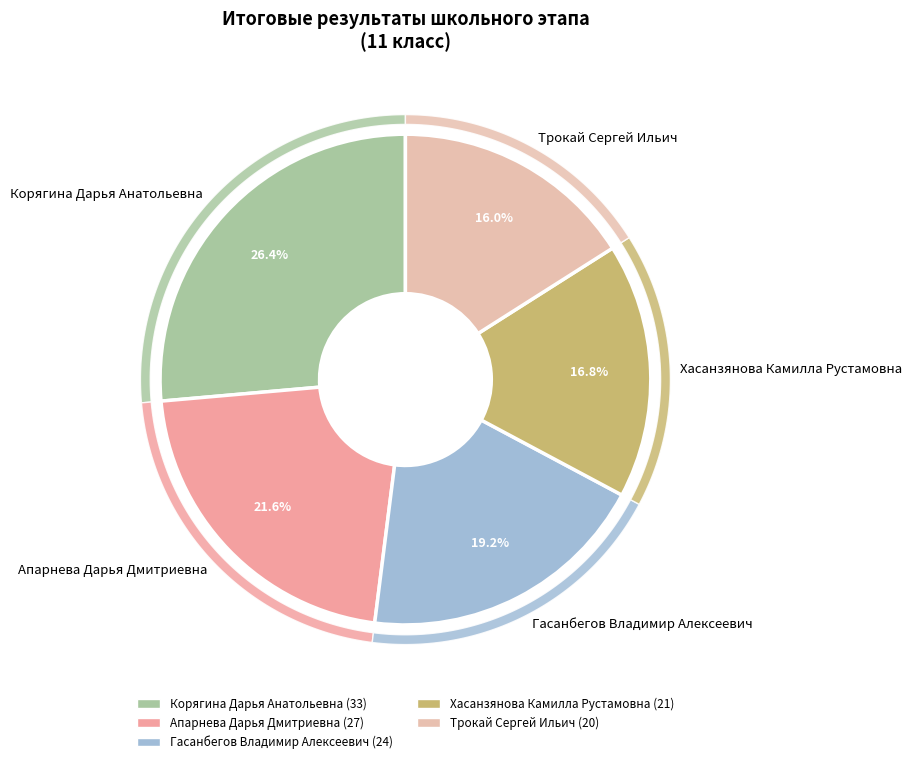

Is it true that Апарнева Дарья Дмитриевна is 22% of the pie?

True